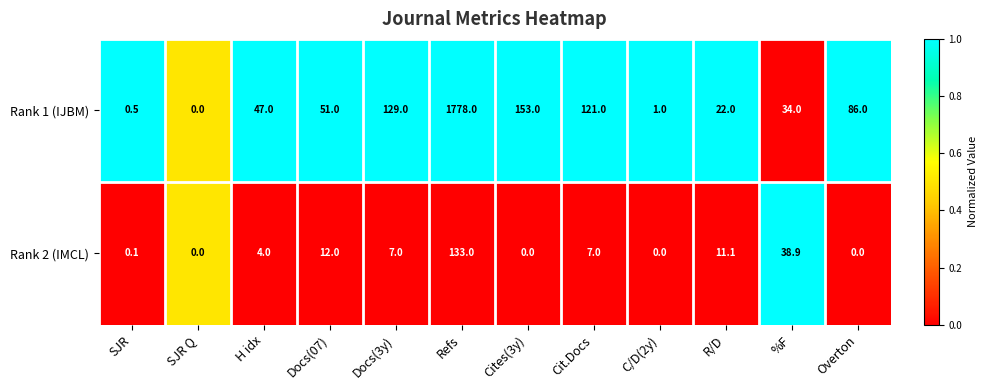

At Docs(3y), list the series in order from smallest to largest.

Rank 2 (IMCL), Rank 1 (IJBM)